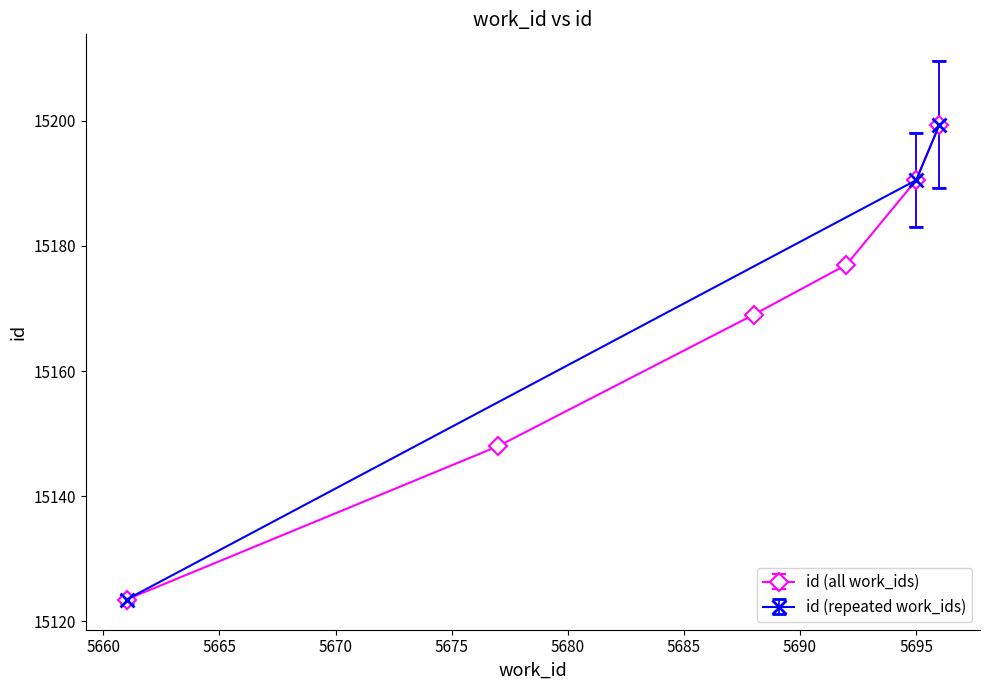

True or false: id (all work_ids) has more than 2 points higher than both neighbors.

False